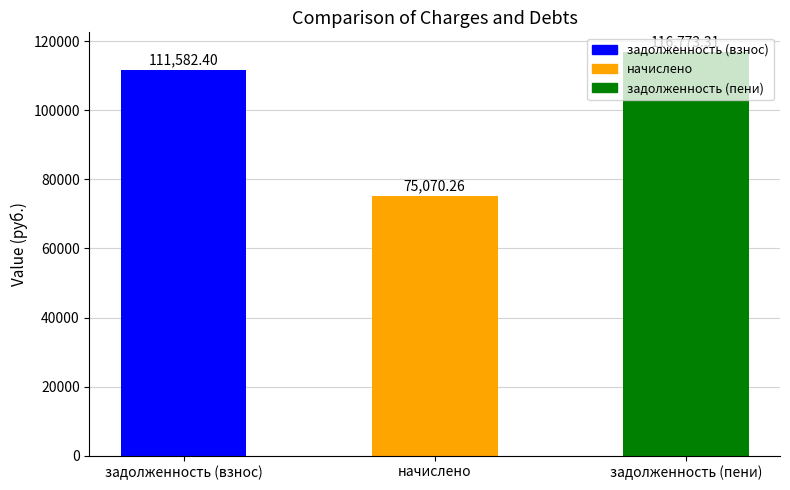

What is the label of the 3rd bar from the right?

задолженность (взнос)